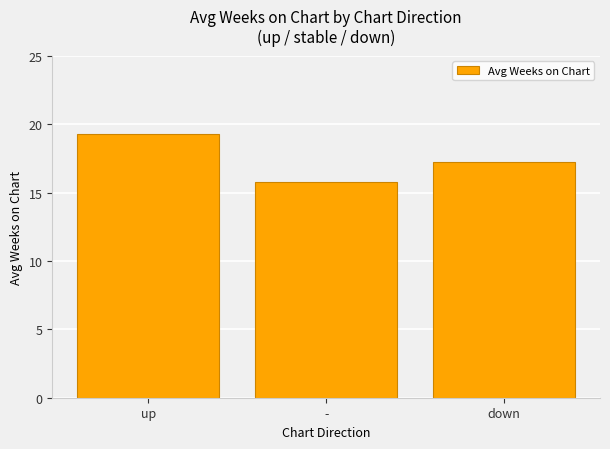

Which has a higher value, down or up?

up